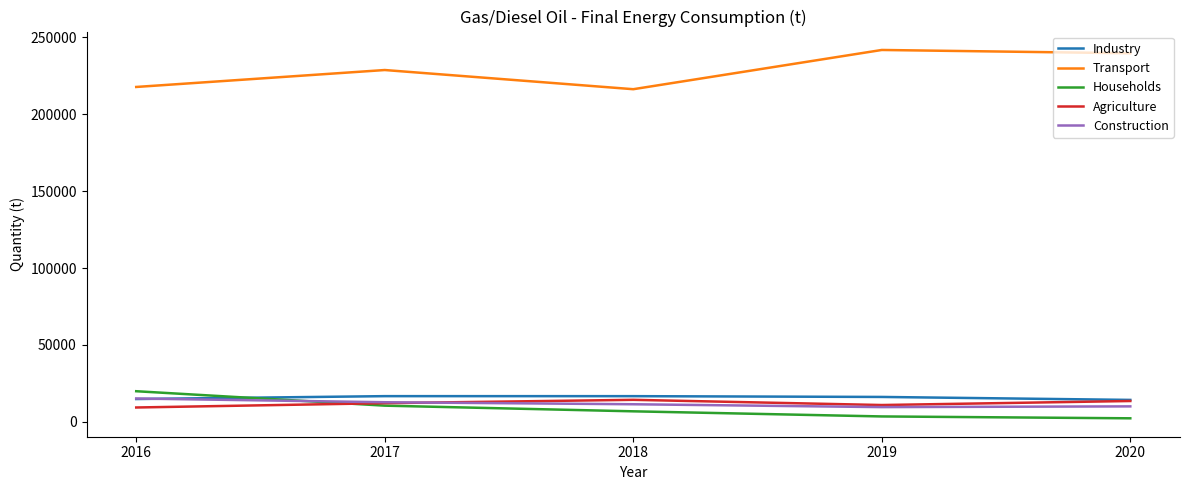

Is the value of Transport at 2020 greater than the value of Construction at 2018?

Yes